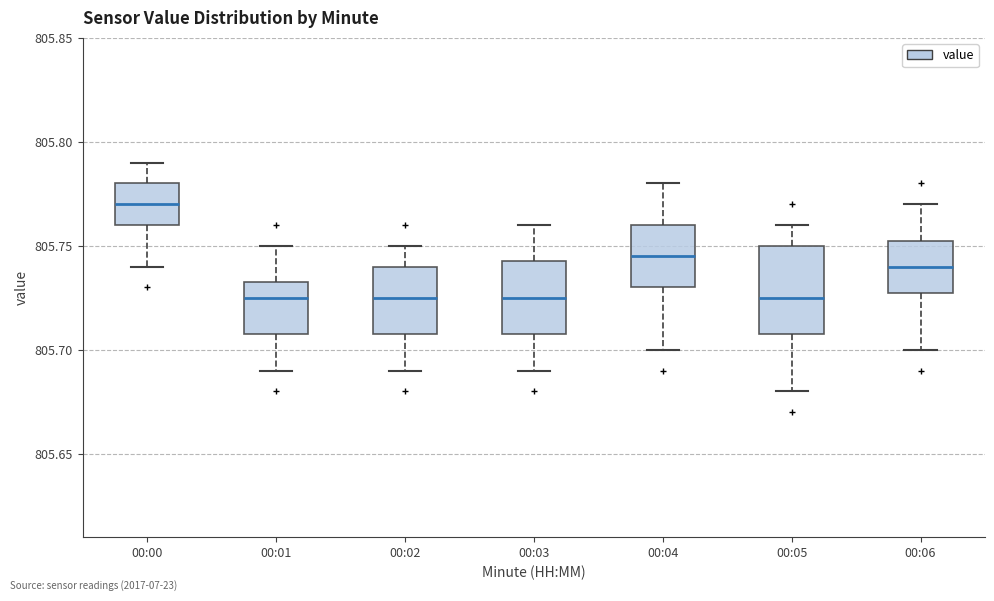

Which box's median line is the highest?

00:00